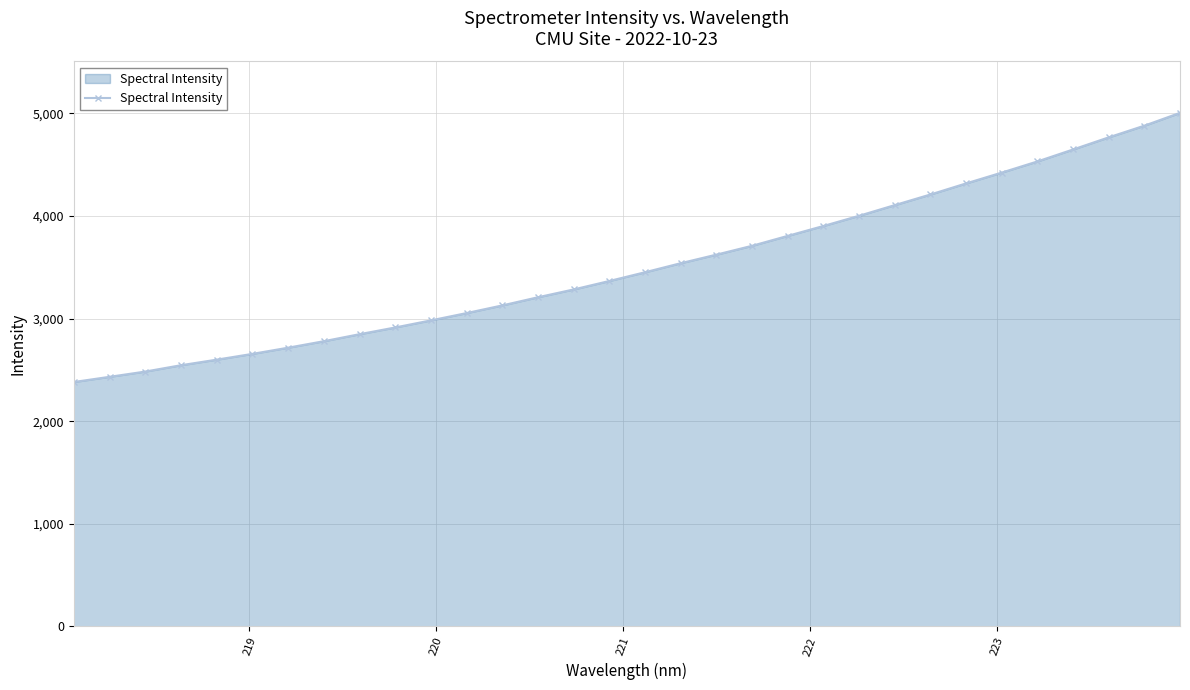

Does the chart display data point markers on the line(s)?

Yes